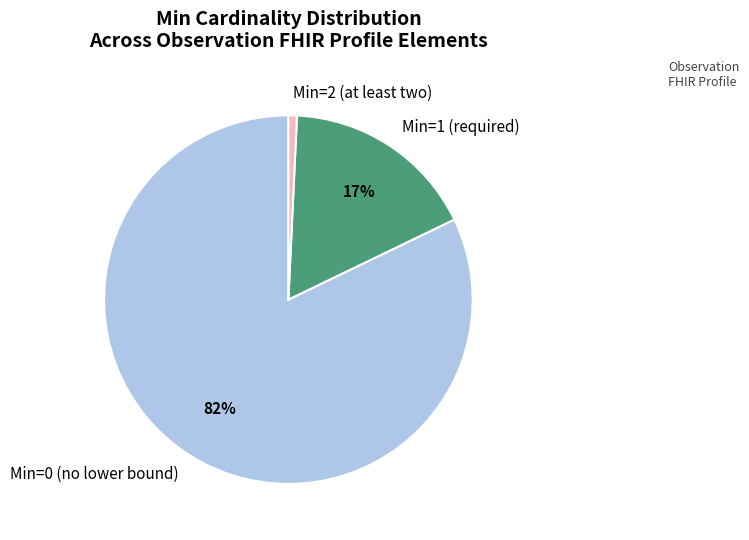

Do Min=0 (no lower bound) and Min=2 (at least two) together represent more than half of the pie?

Yes